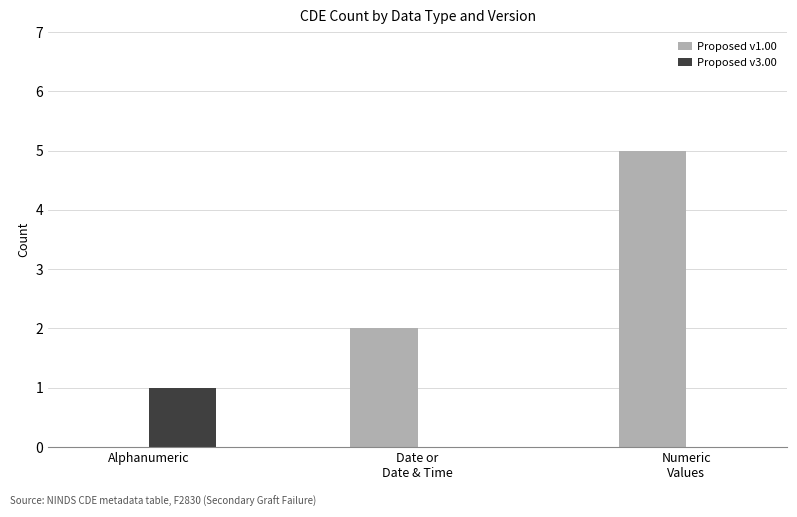

At which label does Proposed v3.00 reach its peak?

Alphanumeric